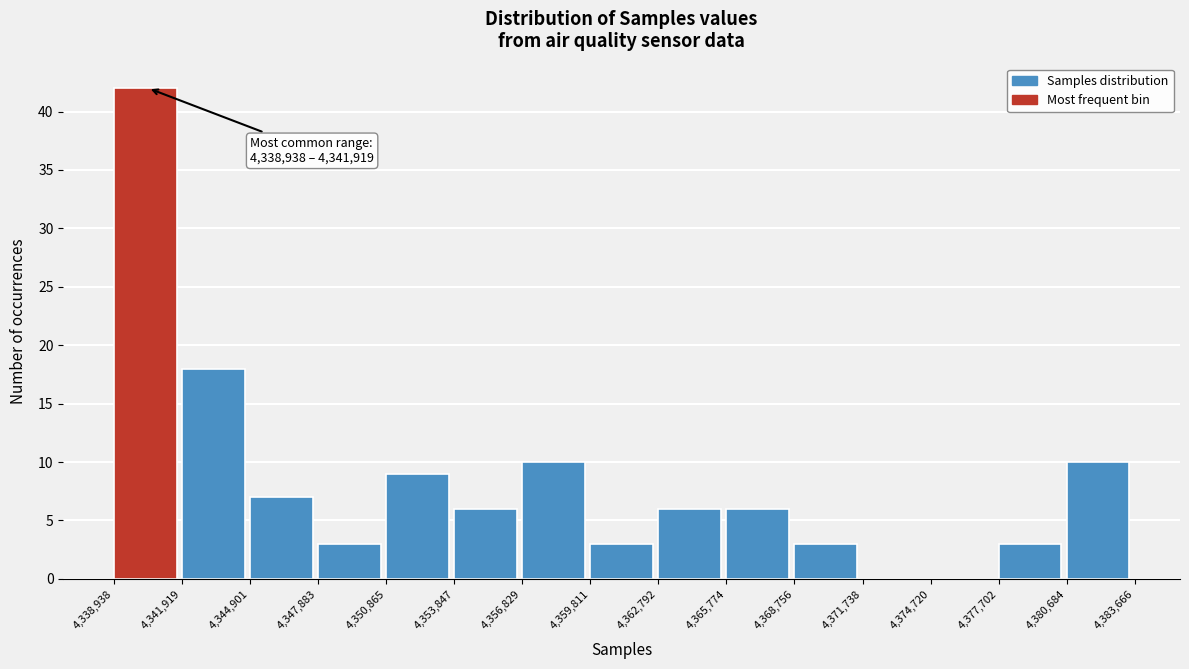

Which range on the x-axis has the tallest bar?

4,338,938 to 4,341,919